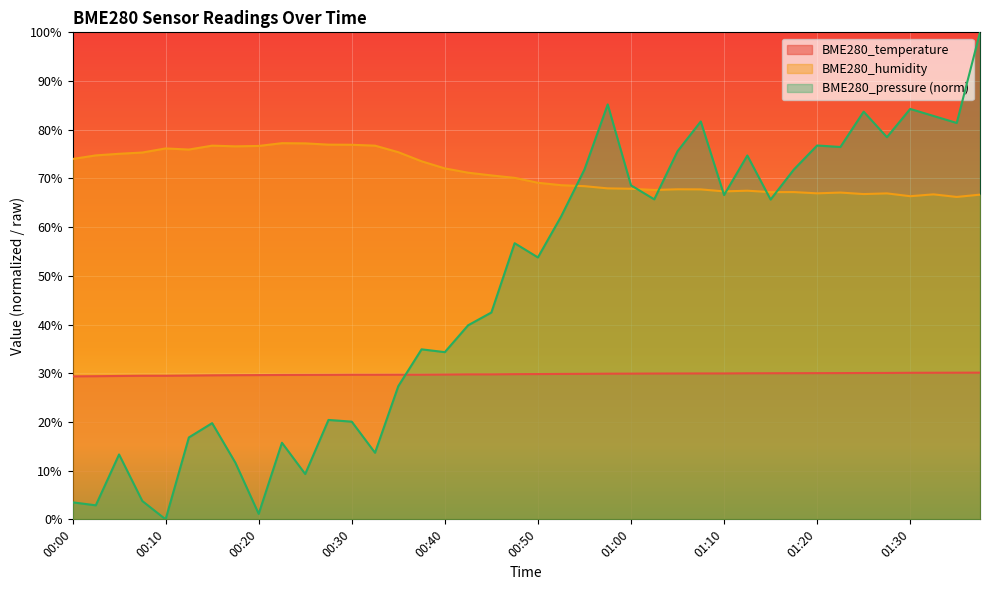

At which category does the chart reach its peak across all series?

01:38